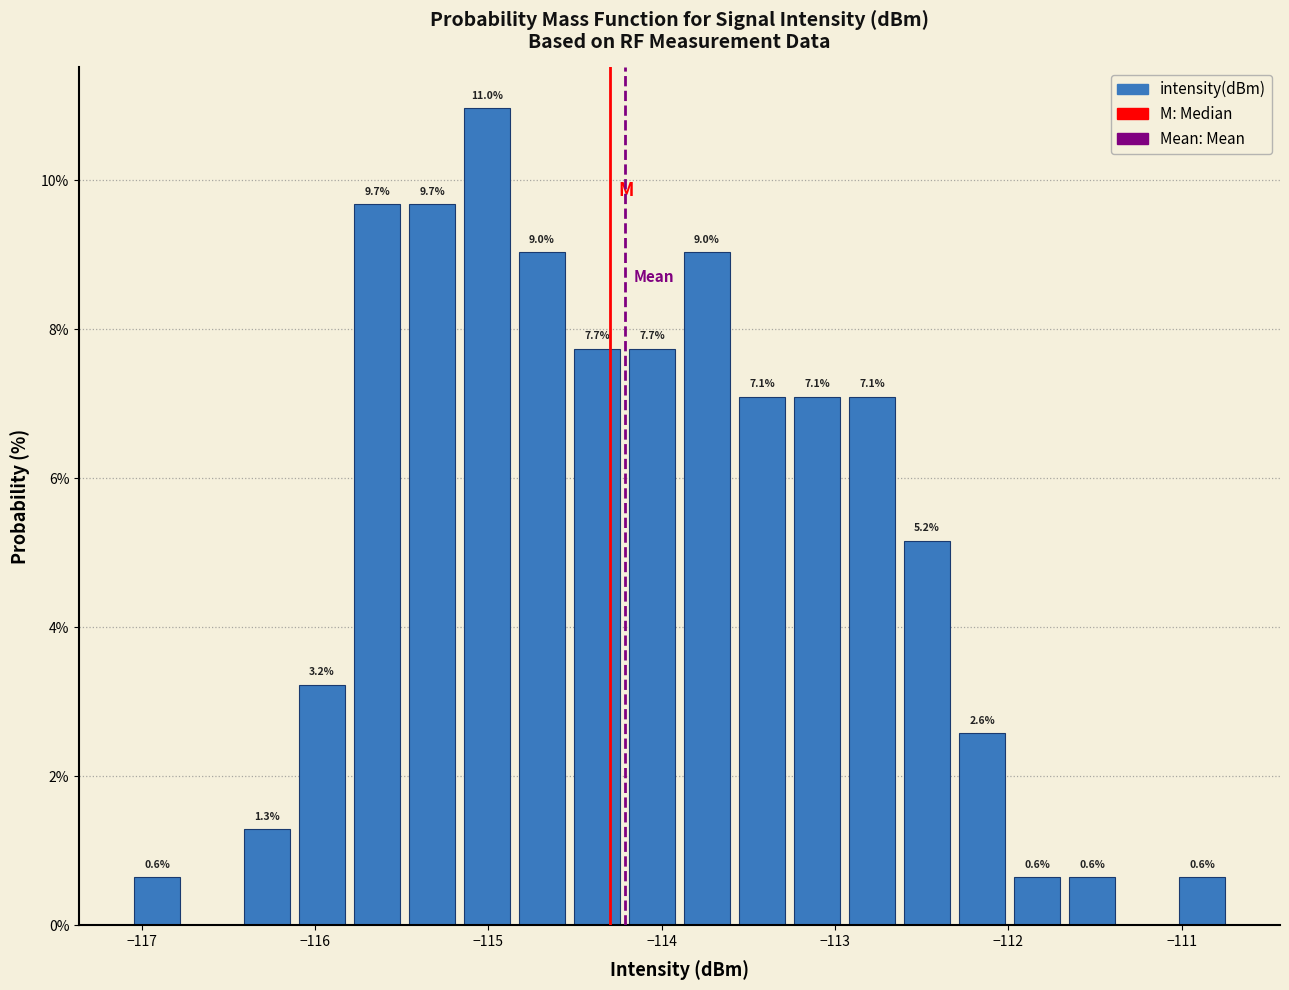

Around what value on the x-axis is the tallest bar? Give the approximate position of its centre, as read against the axis.

-115.0